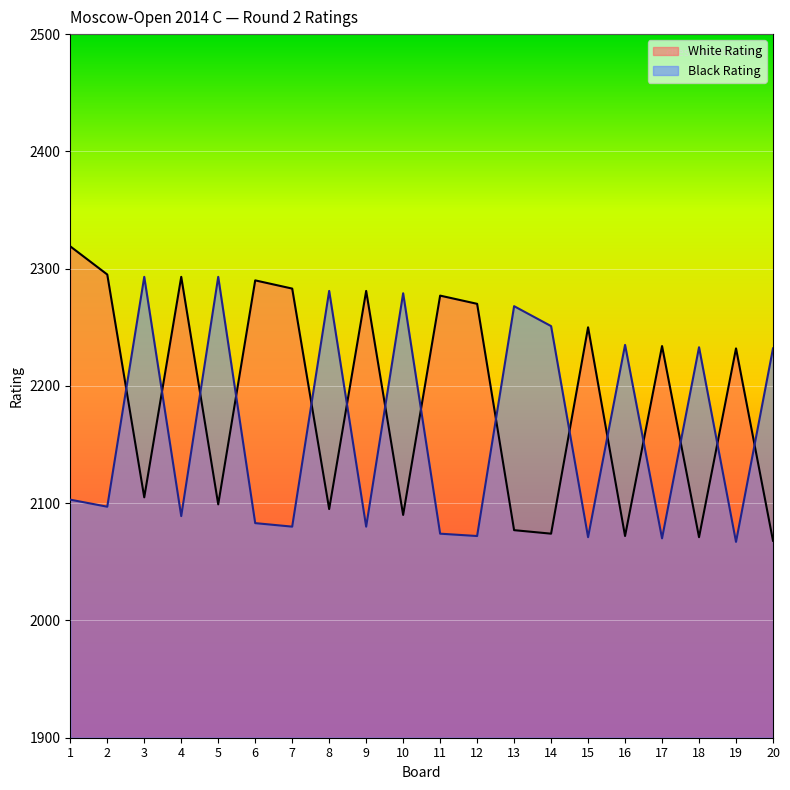

What is the spread (max minus min) of values at 14?

177